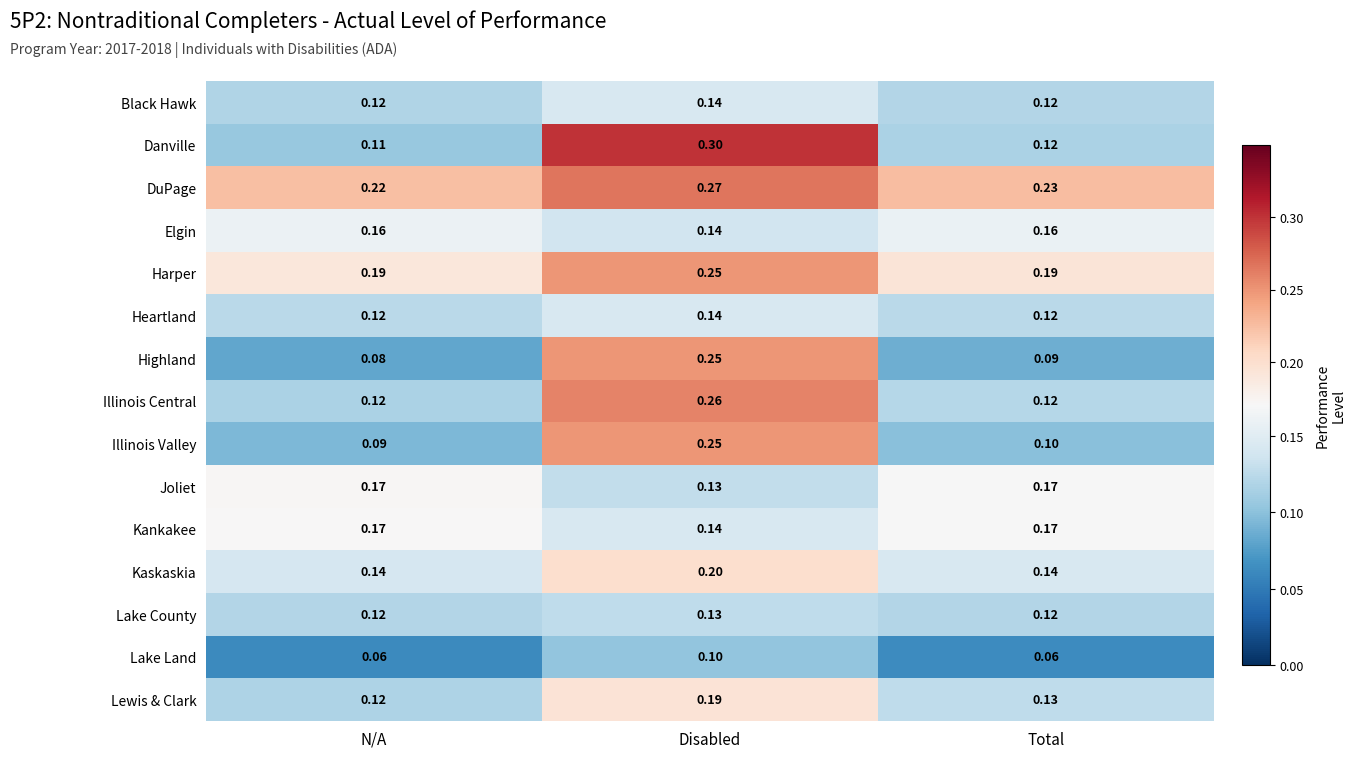

How many series are shown in this chart?

15